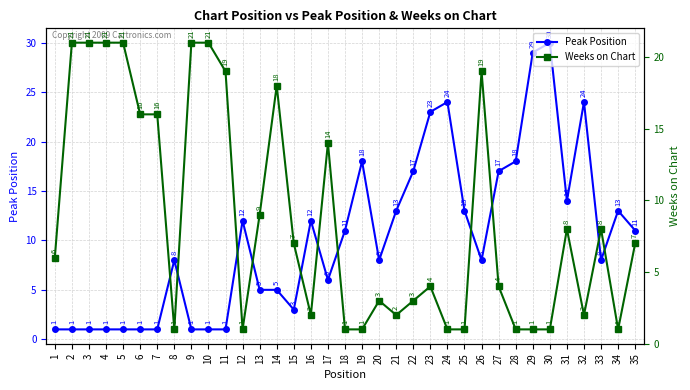

Rank the series by their average value, from highest to lowest.

Peak Position, Weeks on Chart